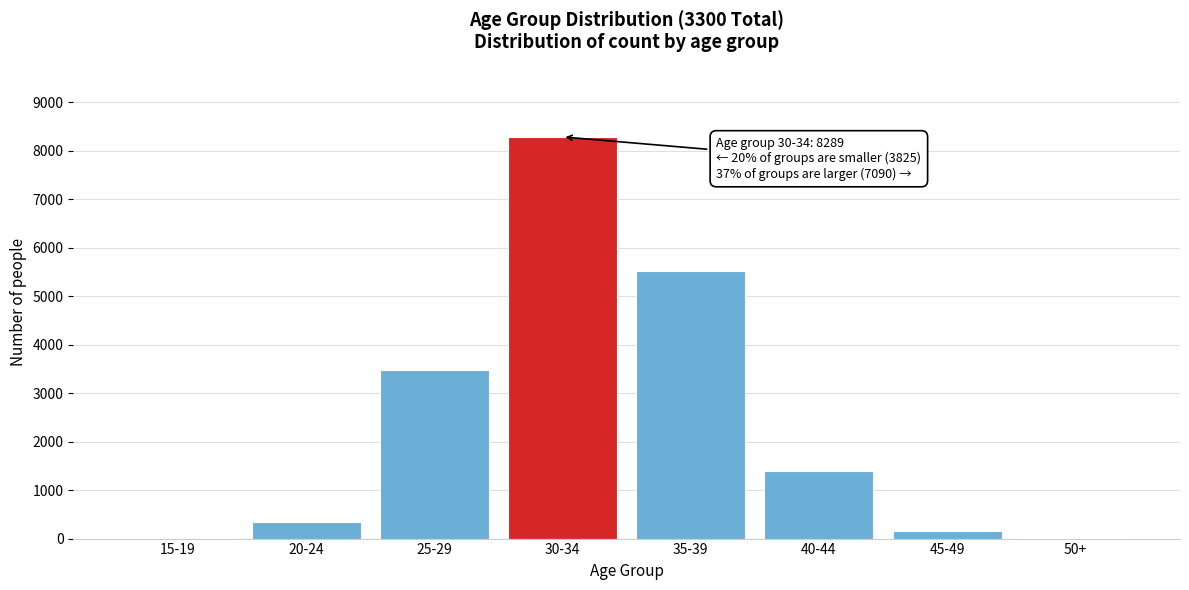

Is it true that the value at 40-44 is 2432?

False